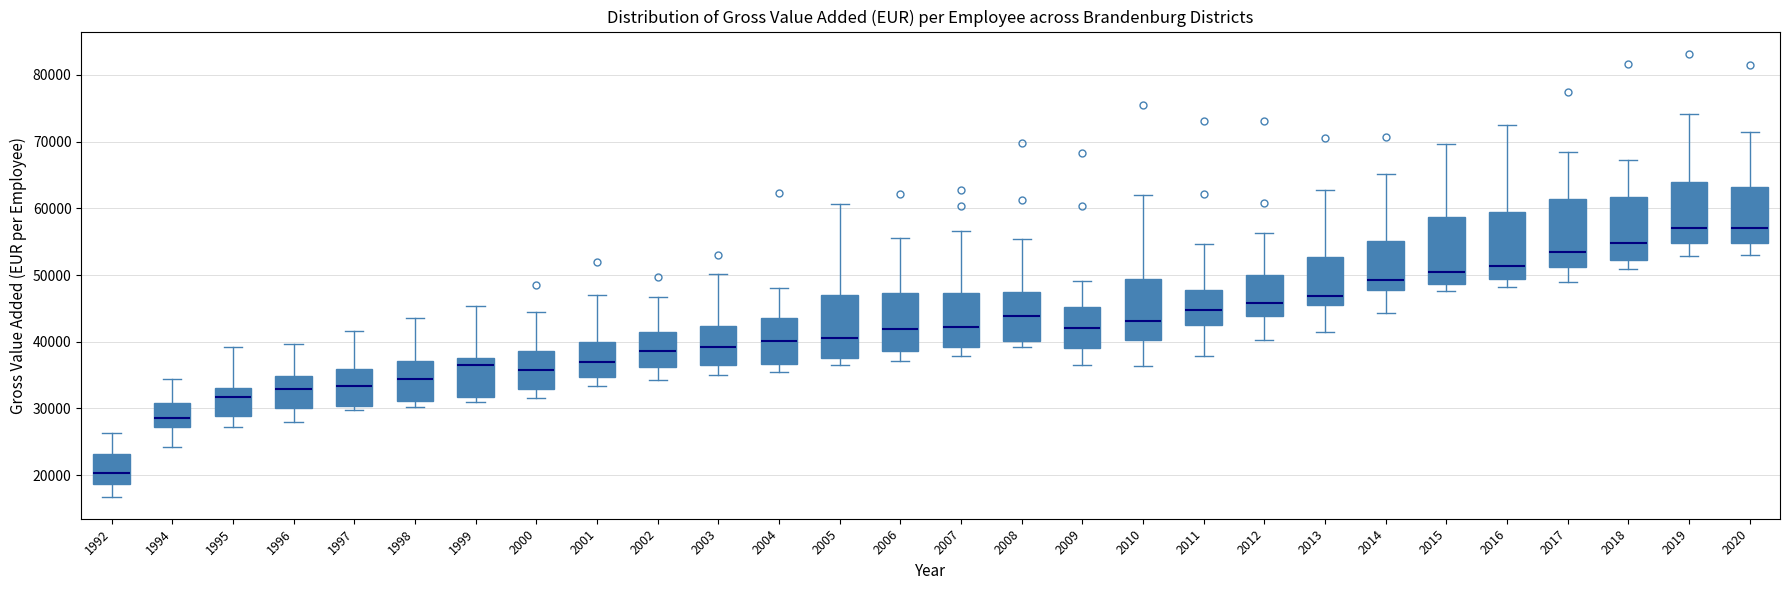

Where does the lower whisker of the box at x = 2015 end on the y-axis? The values are not printed on the chart, so give them approximately, as read against the axis.

48000